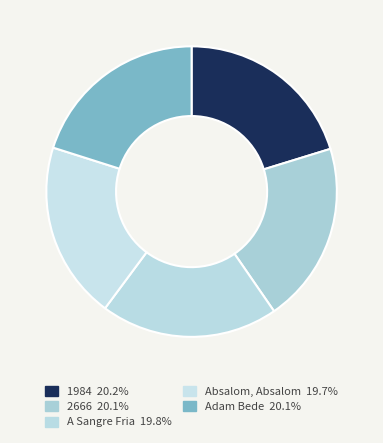

What is the smallest slice in the pie chart?

Absalom, Absalom